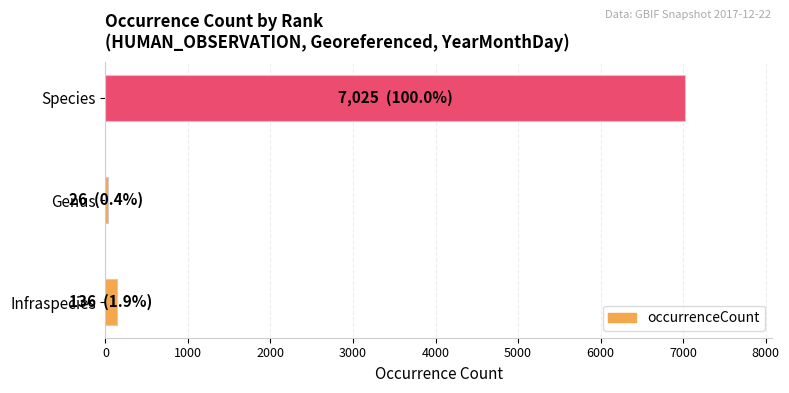

Reading top to bottom, extract all data points from this chart.

Species=7025	Genus=26	Infraspecies=136